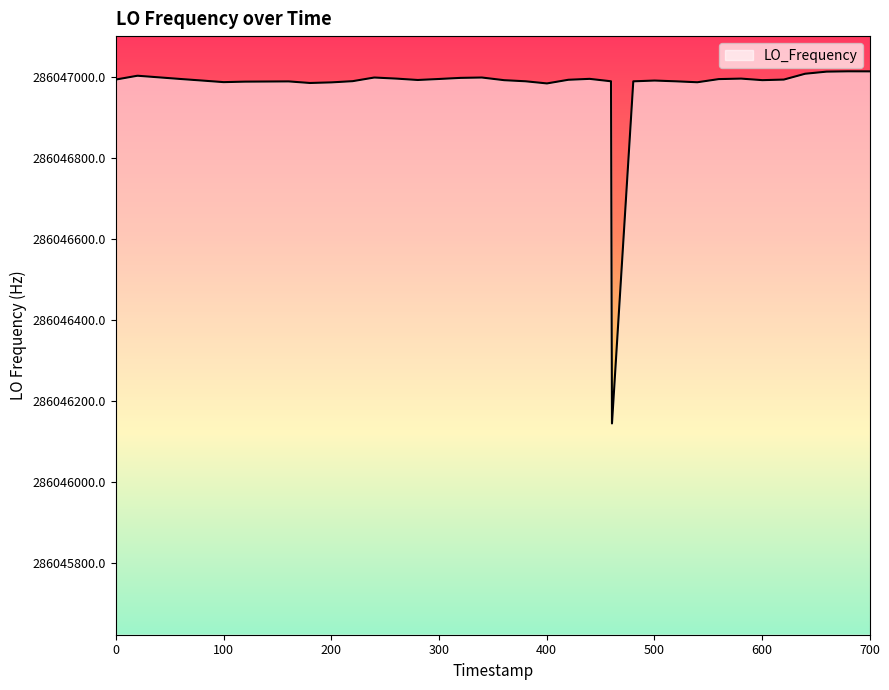

What is the smallest value displayed?

286046143.4